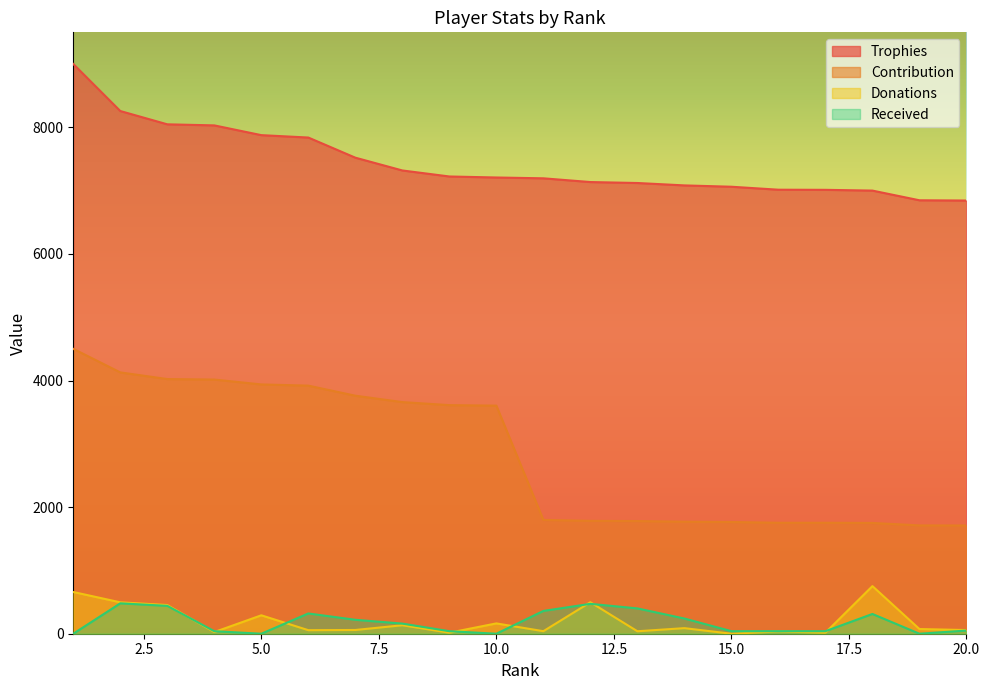

Reading left to right, transcribe all the data shown in this chart.

Trophies: 9000	8257	8047	8030	7876	7838	7520	7318	7223	7207	7194	7135	7120	7082	7061	7014	7012	7000	6847	6843
Contribution: 4500	4128	4023	4015	3938	3919	3760	3659	3611	3603	1798	1783	1780	1770	1765	1753	1753	1750	1711	1710
Donations: 659	496	453	26	291	56	59	134	16	163	40	497	39	88	0	36	16	752	74	58
Received: 0	480	440	40	0	320	220	160	40	0	360	472	400	240	40	40	40	312	0	50